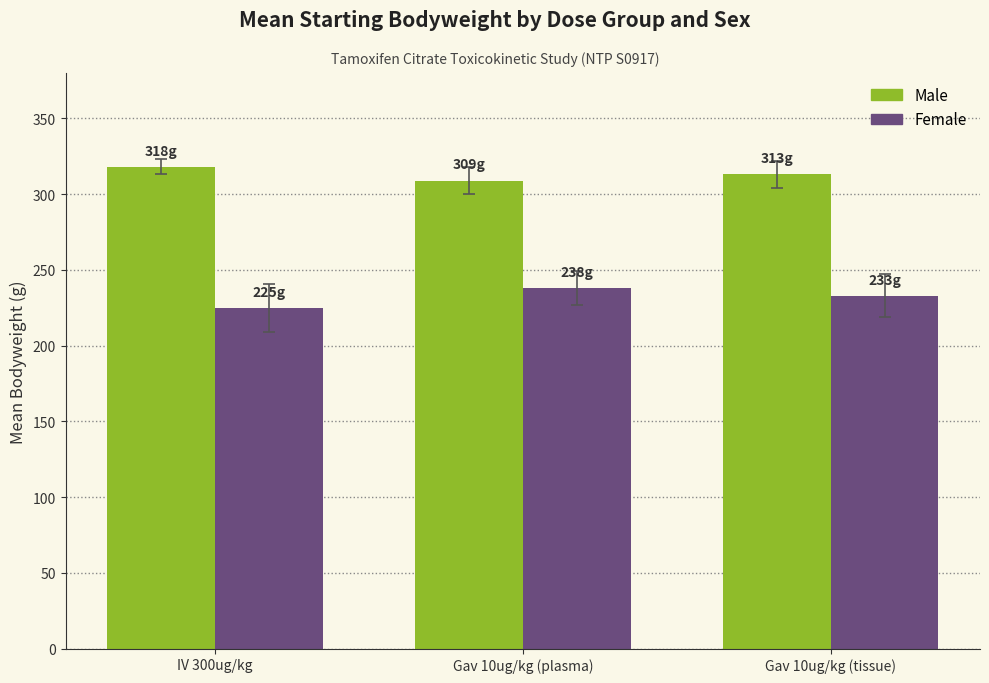

What value does the Male series have at Gav 10ug/kg (plasma)?

309